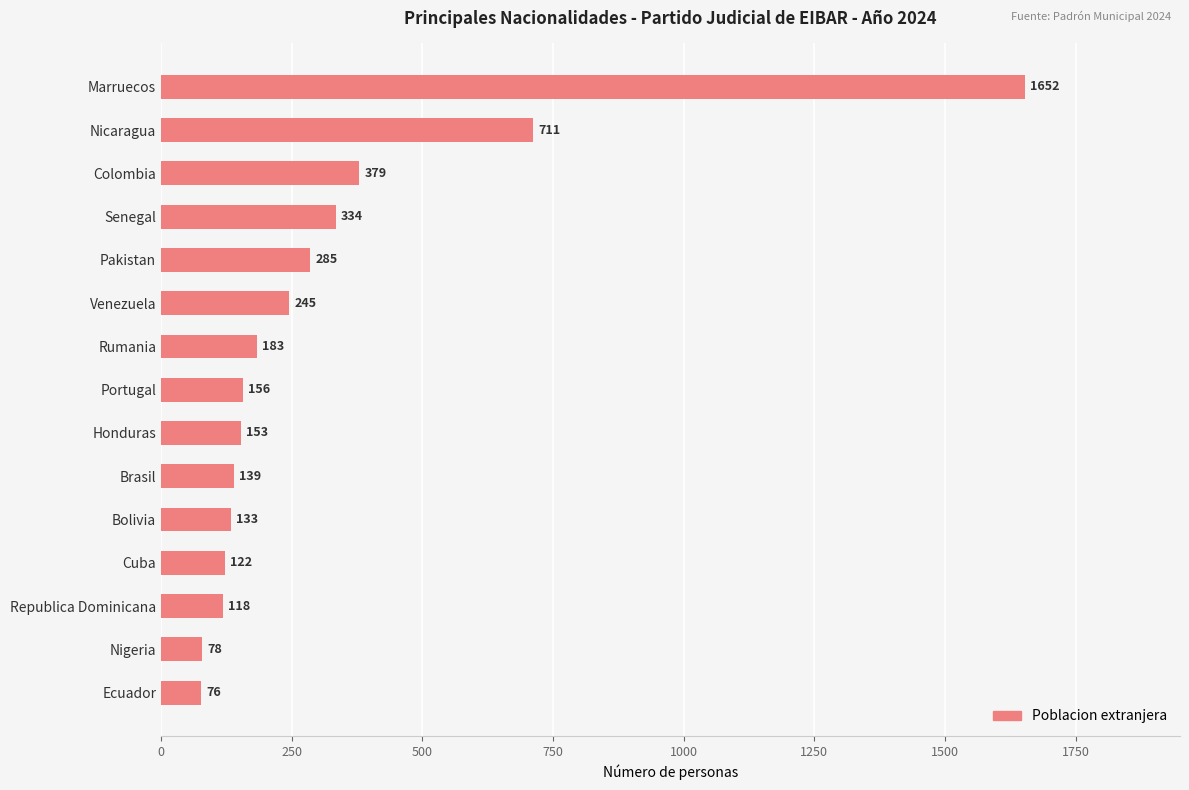

The value at Honduras is 31. True or false?

False